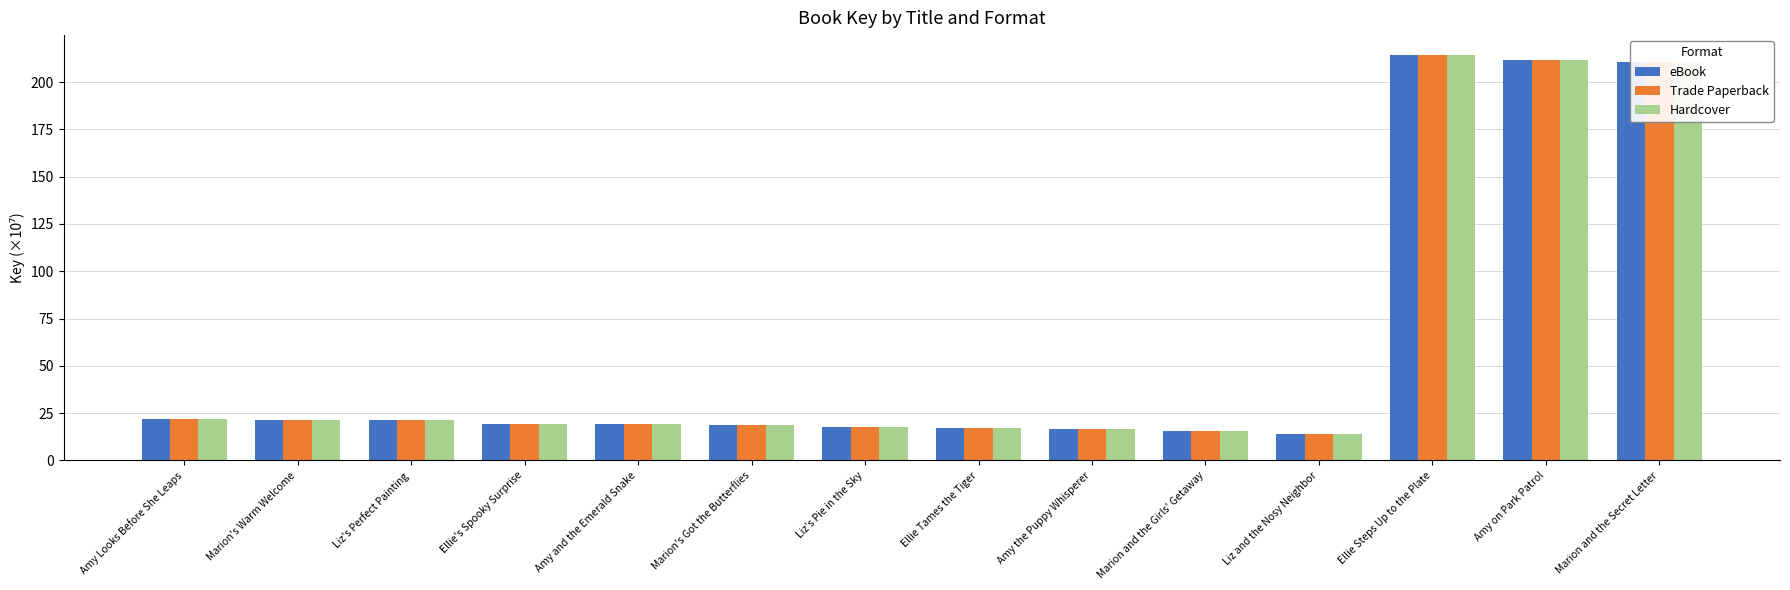

What is the difference between the maximum and minimum values in the eBook series?

200.1